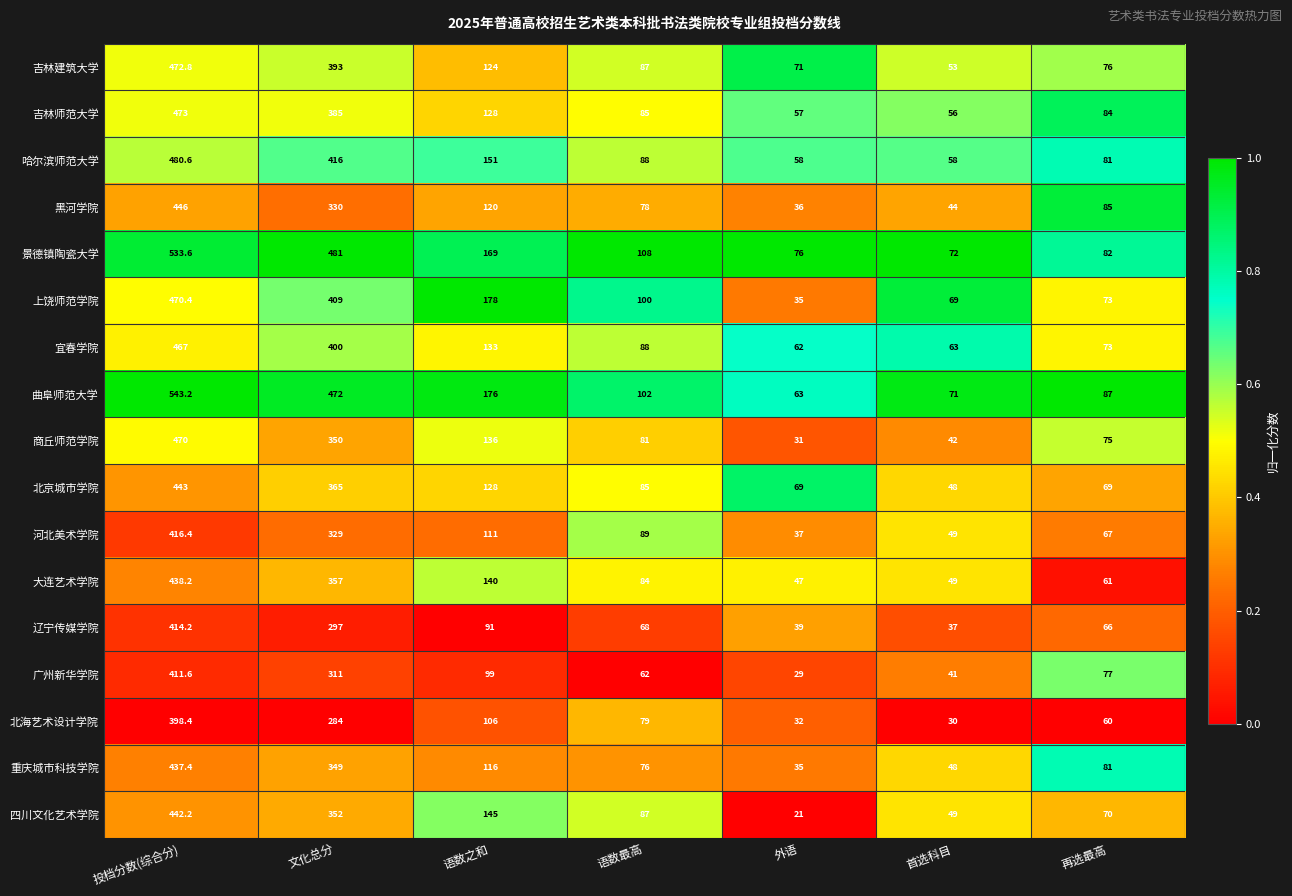

At which label is 四川文化艺术学院 closest to 231?

语数之和